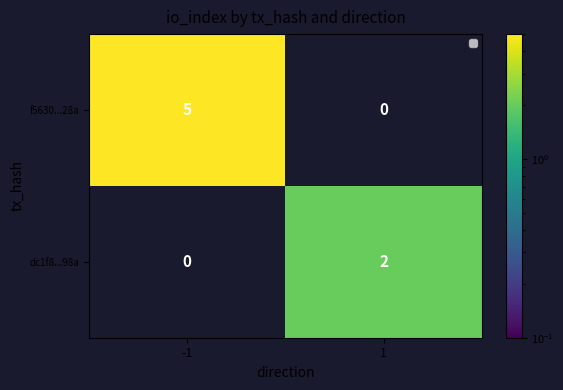

Reading left to right, extract all data points from this chart.

f5630...28a: 5	0
dc1f8...98a: 0	2